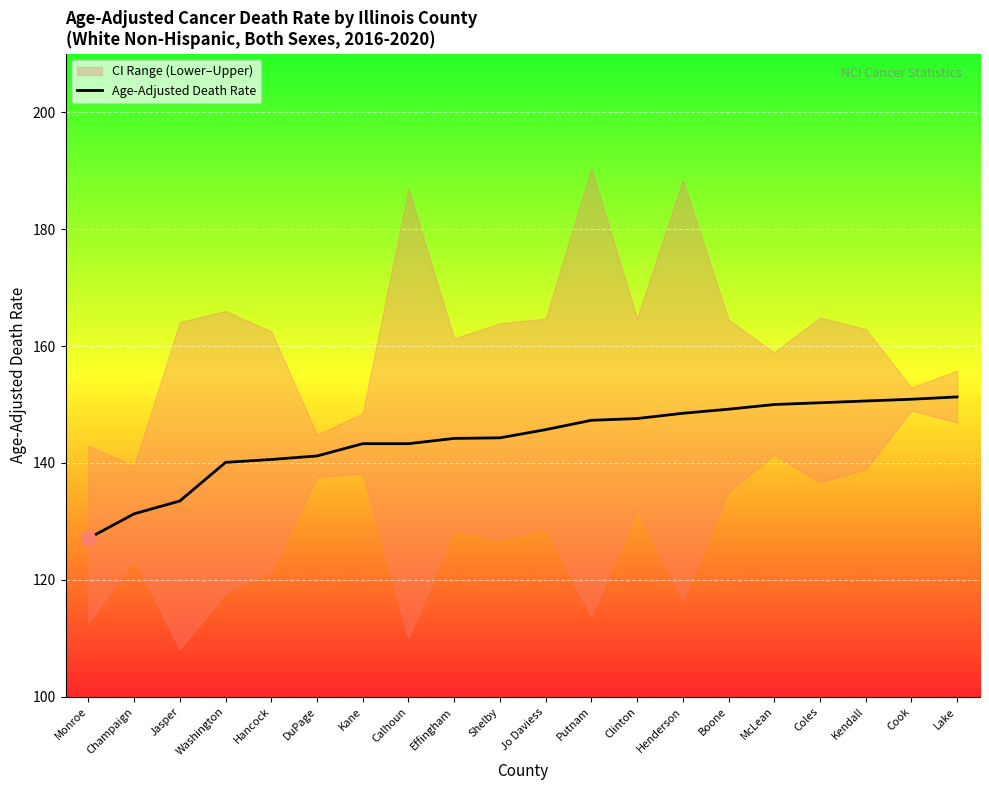

True or false: the data shows 41.0 at Putnam.

False